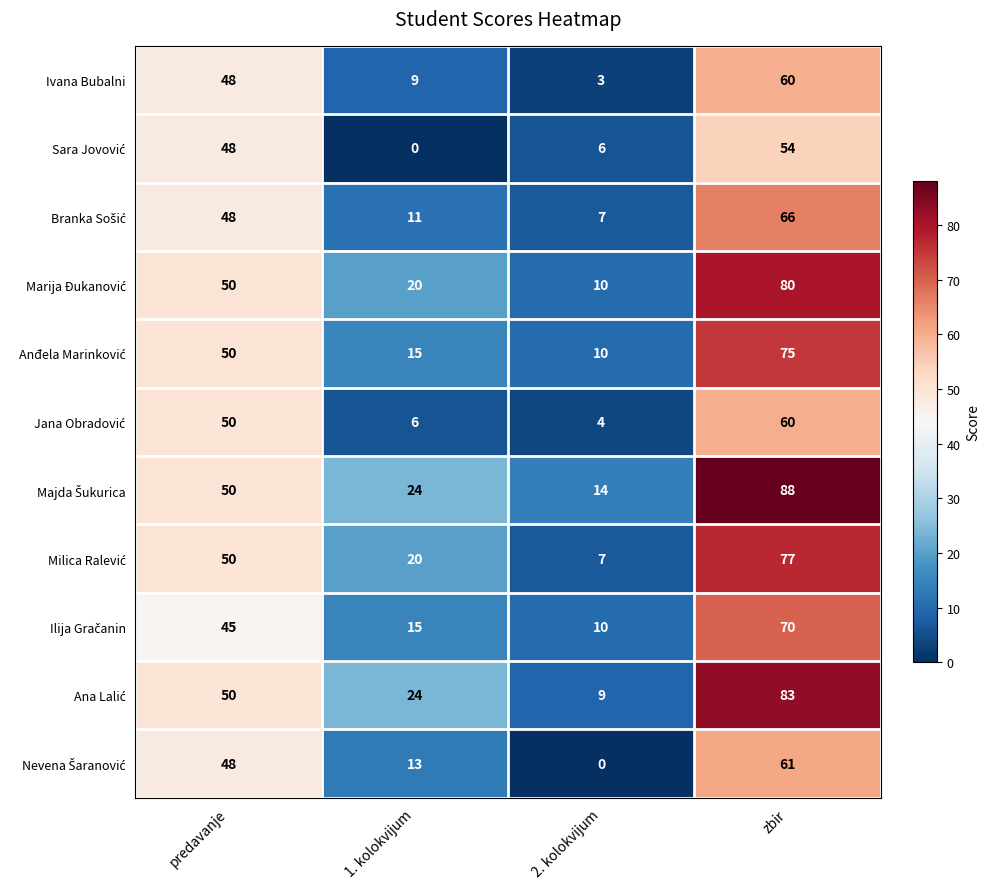

What is the greatest value displayed?

88